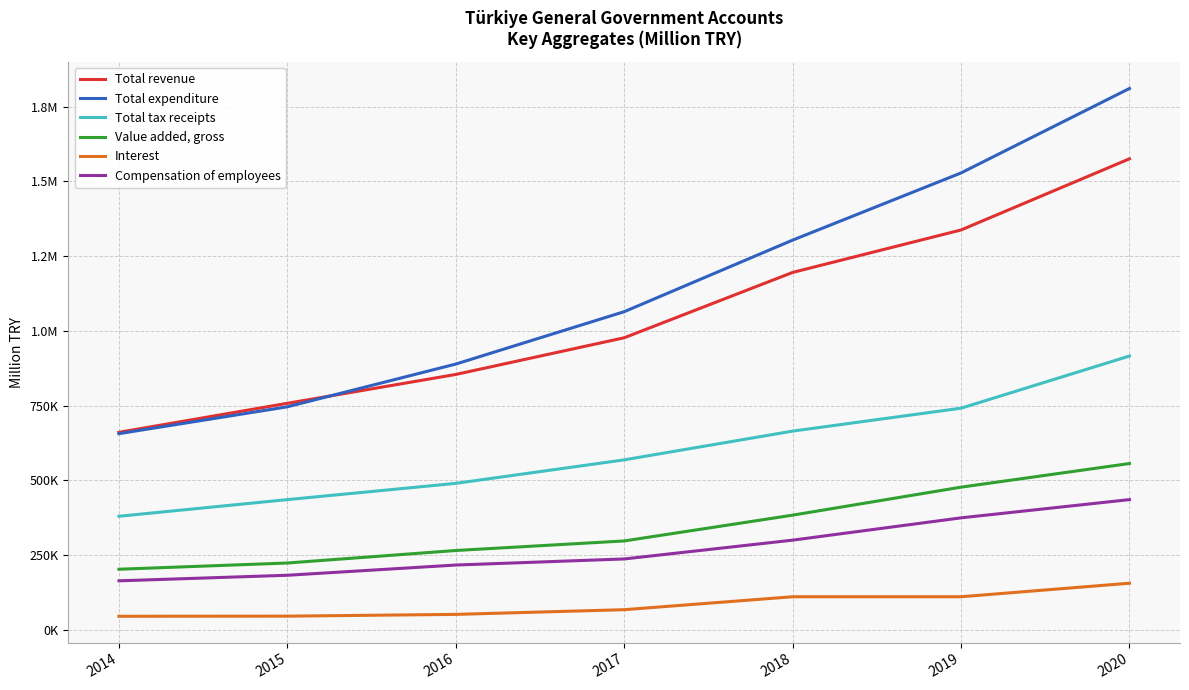

Does the chart have visible grid lines?

Yes